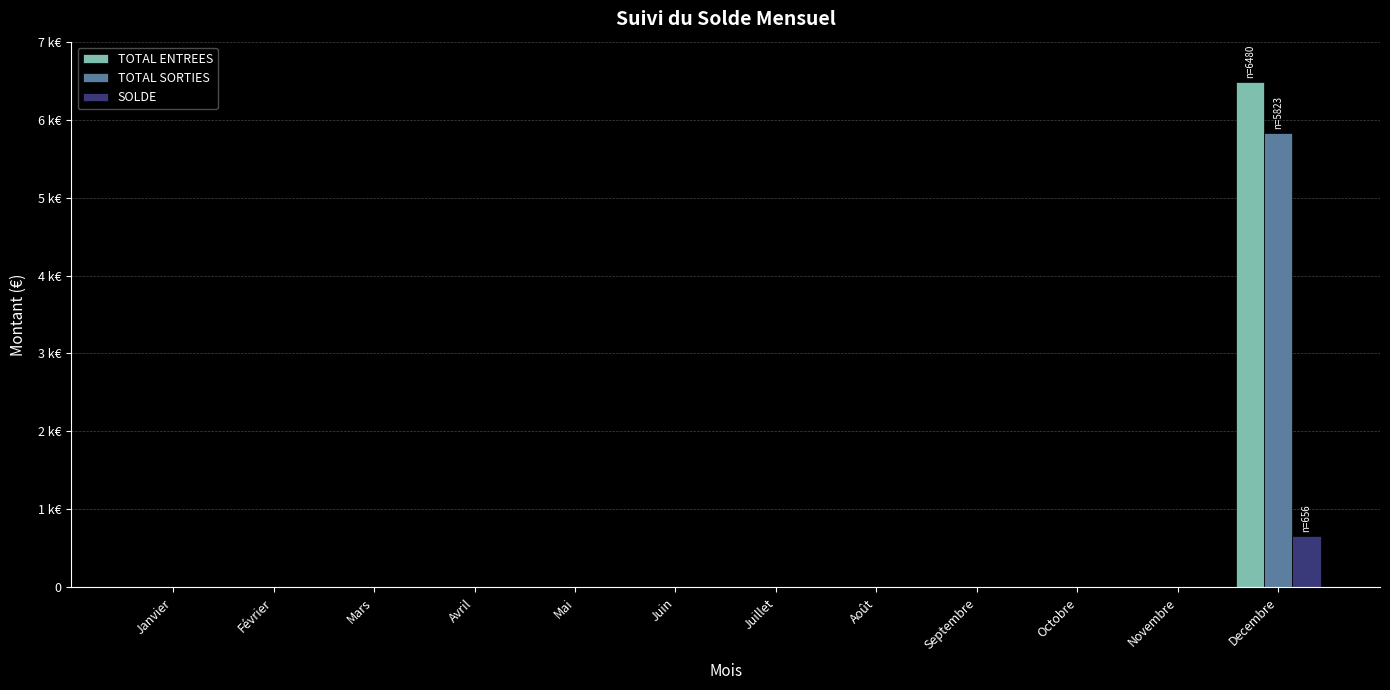

Does the chart contain stacked bars?

No